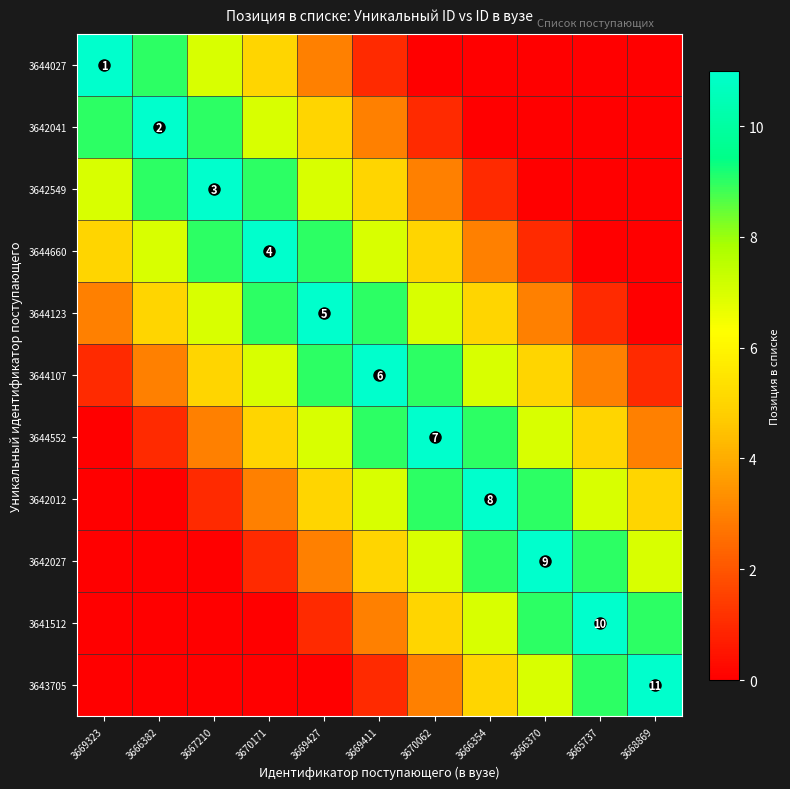

True or false: 3644027 has a value of 1 at 3669411.

True